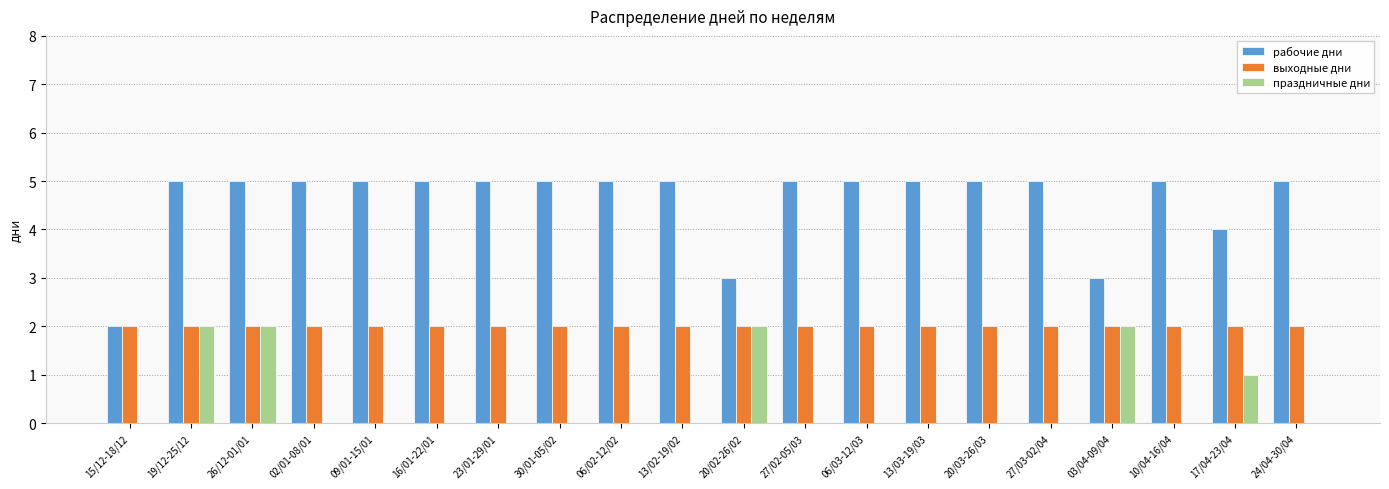

What is the greatest value displayed?

5